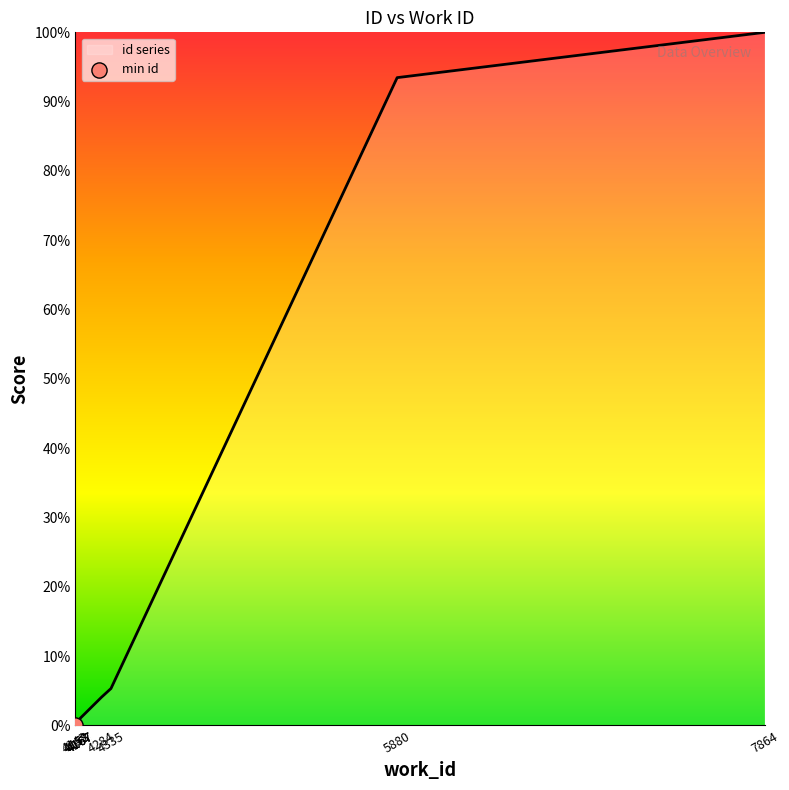

Which has a higher value, 4284 or 5880?

5880